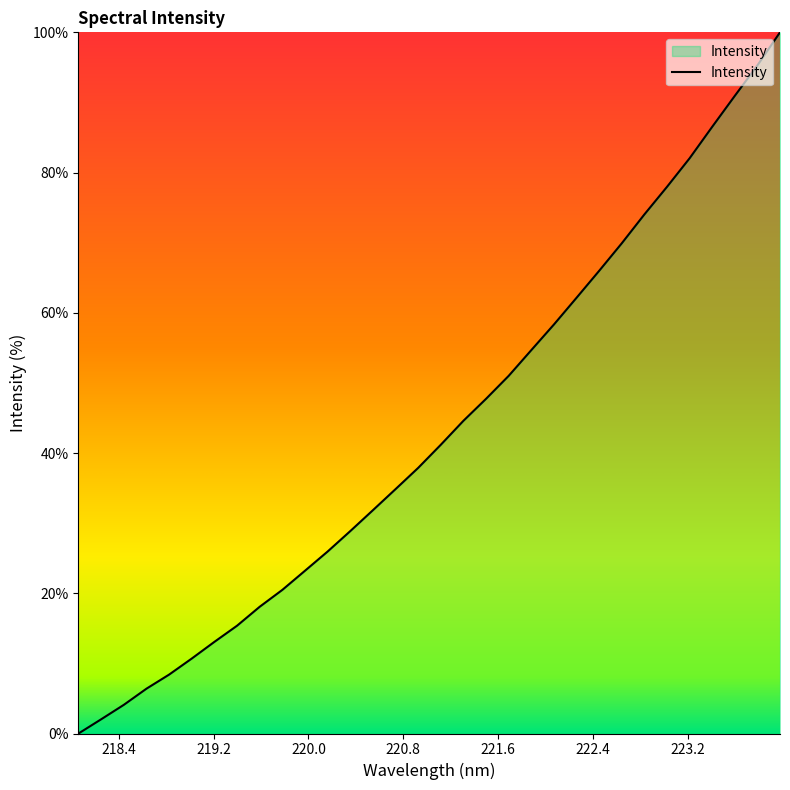

What is the difference between the maximum and minimum values?

100.0